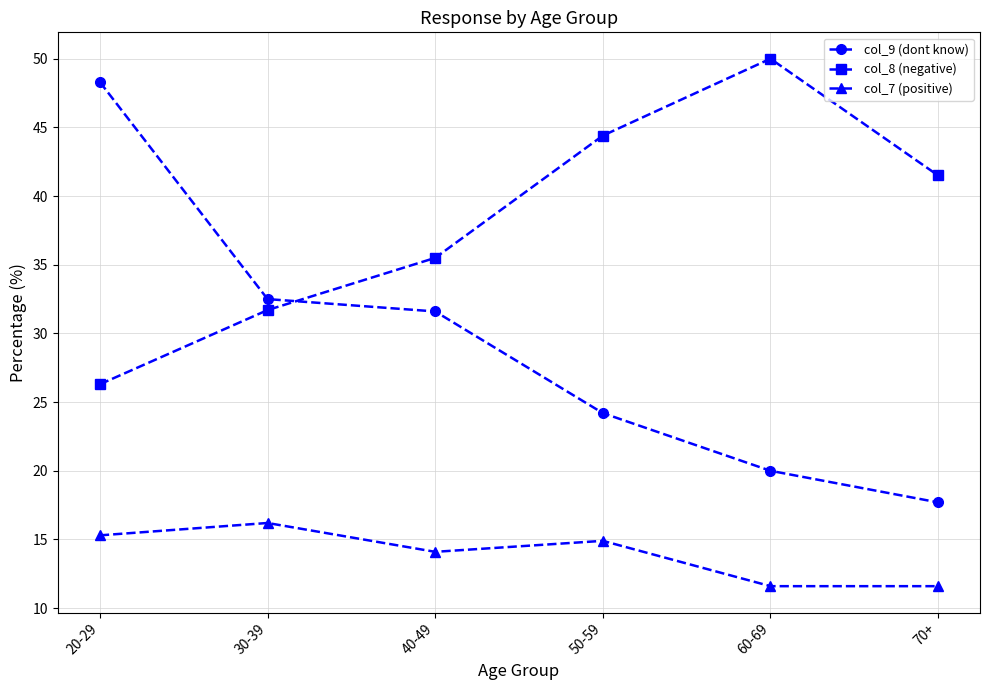

True or false: col_8 (negative) has a value of 17.2 at 30-39.

False